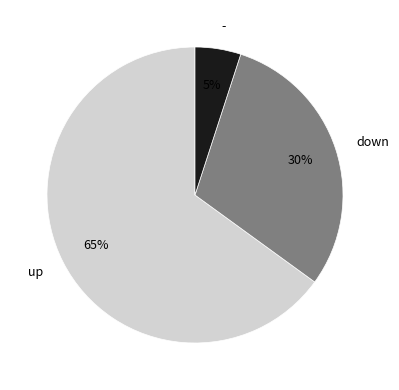

Which slice is the smallest?

-